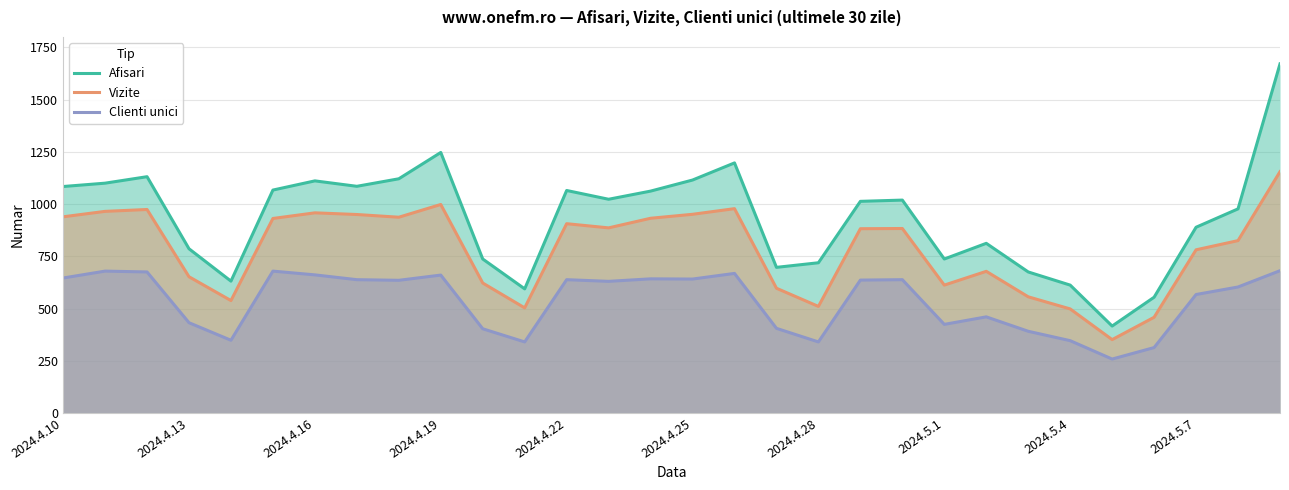

What is the difference between the Afisari values at 20 and 10?

282